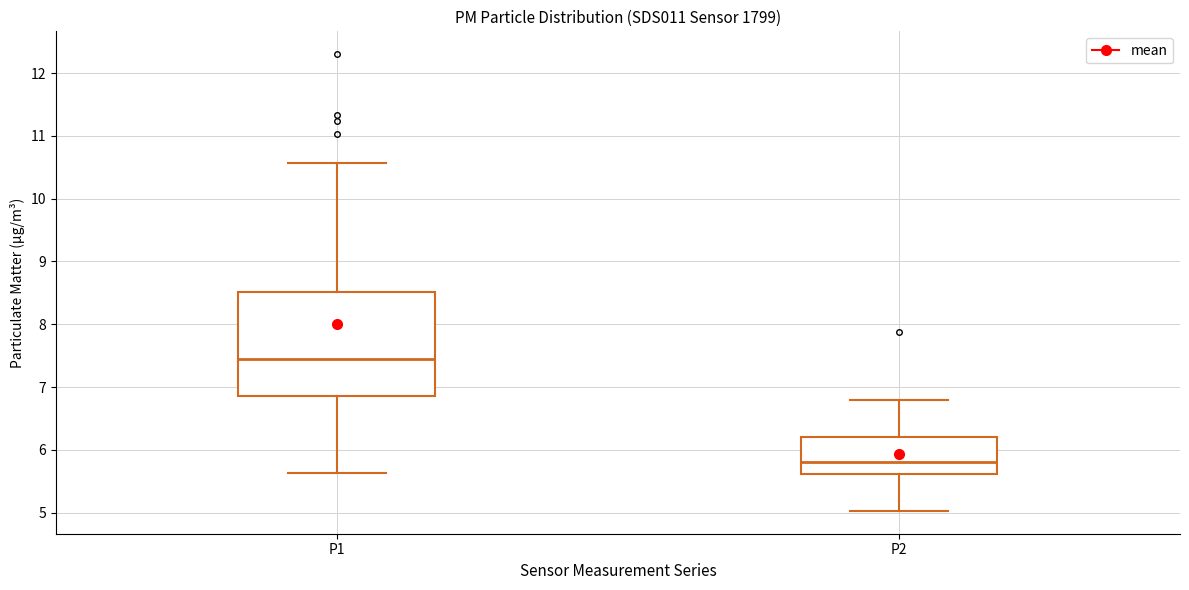

Reading left to right, transcribe this box plot: for each box, give where its median line is, the range the box spans, and where its two whiskers end, as read against the y-axis. The values are not printed on the chart, so give them approximately, as read against the axis.

P1: median 7.5, box 6.9 to 8.5, whiskers 5.6 to 10.6
P2: median 5.8, box 5.6 to 6.2, whiskers 5.0 to 6.8